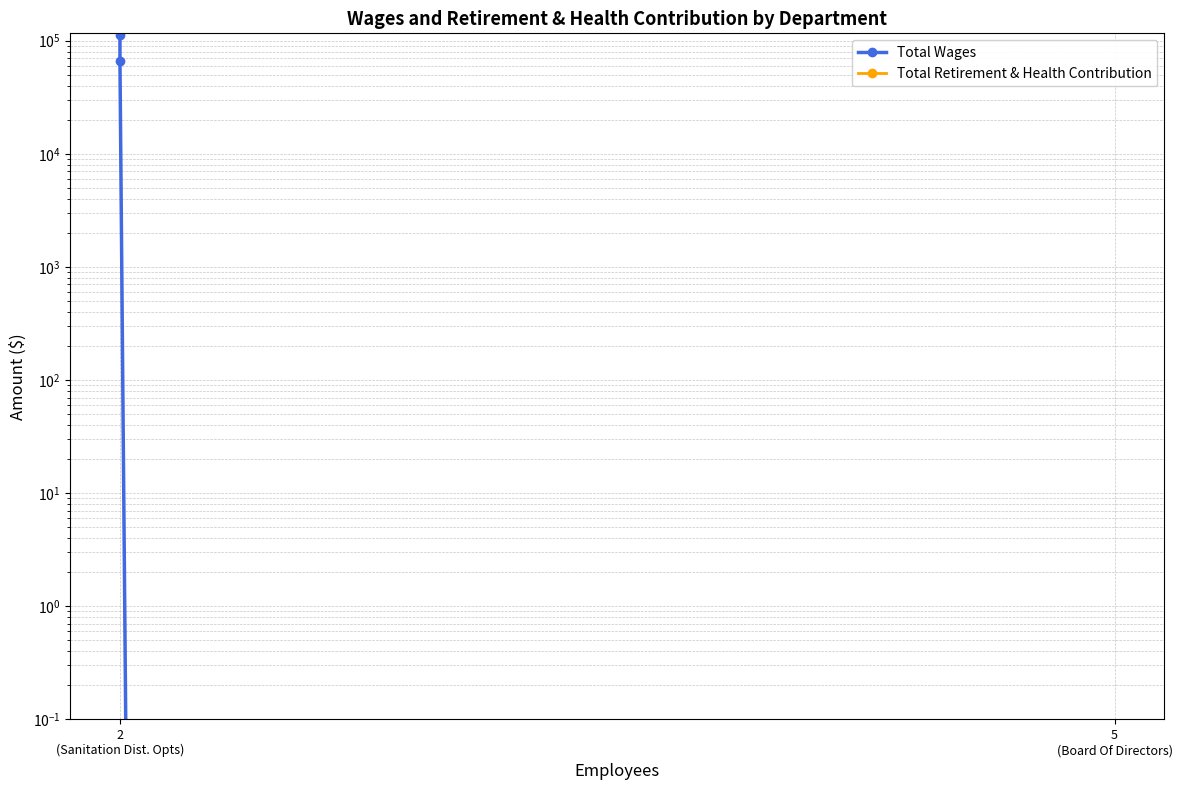

The Total Retirement & Health Contribution series shows 0 at 2 (Sanitation Dist. Opts). True or false?

True